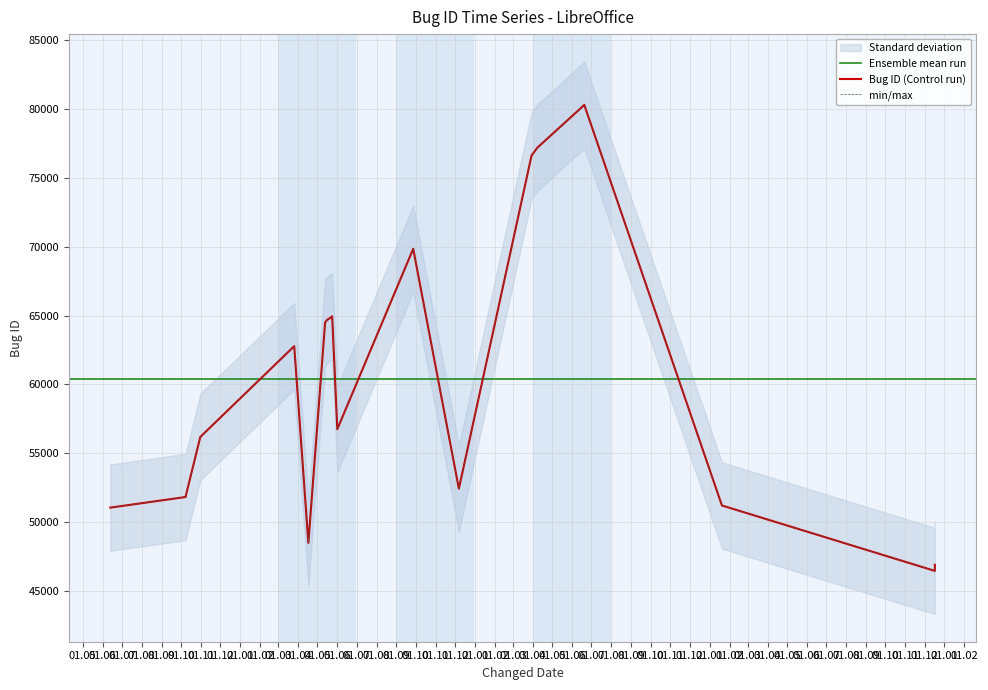

How many values are below 62777?

9